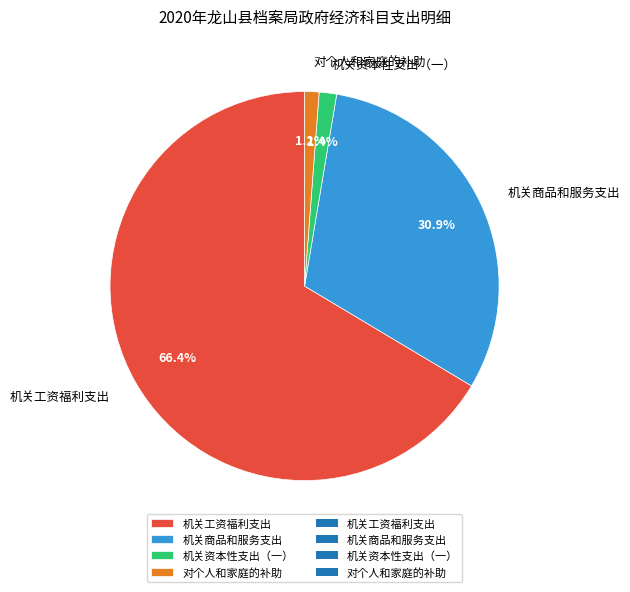

To the nearest percent, what portion does 机关商品和服务支出 represent?

31%